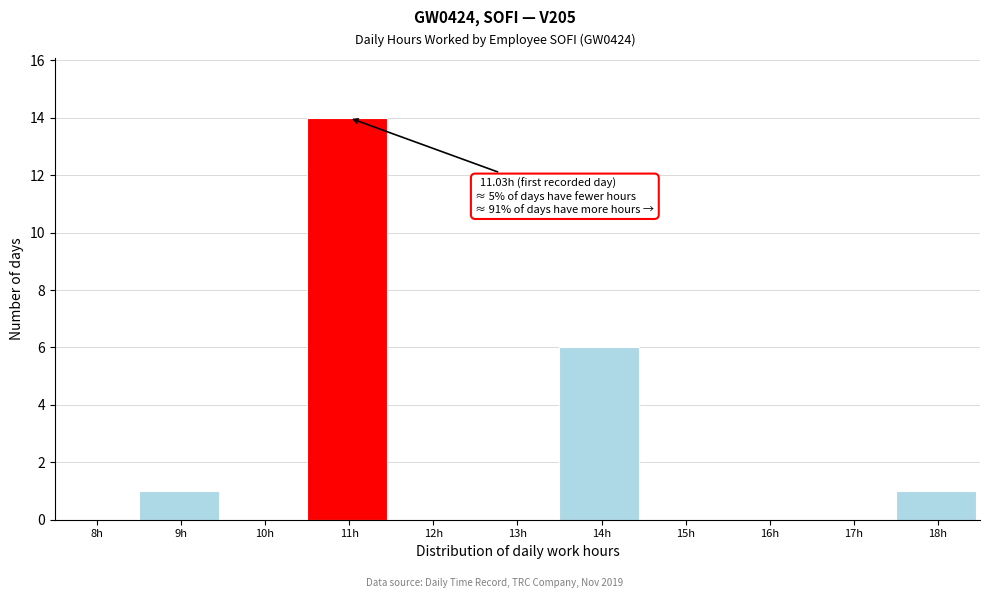

Reading left to right, what are all the values shown in this chart?

8h=0	9h=1	10h=0	11h=14	12h=0	13h=0	14h=6	15h=0	16h=0	17h=0	18h=1